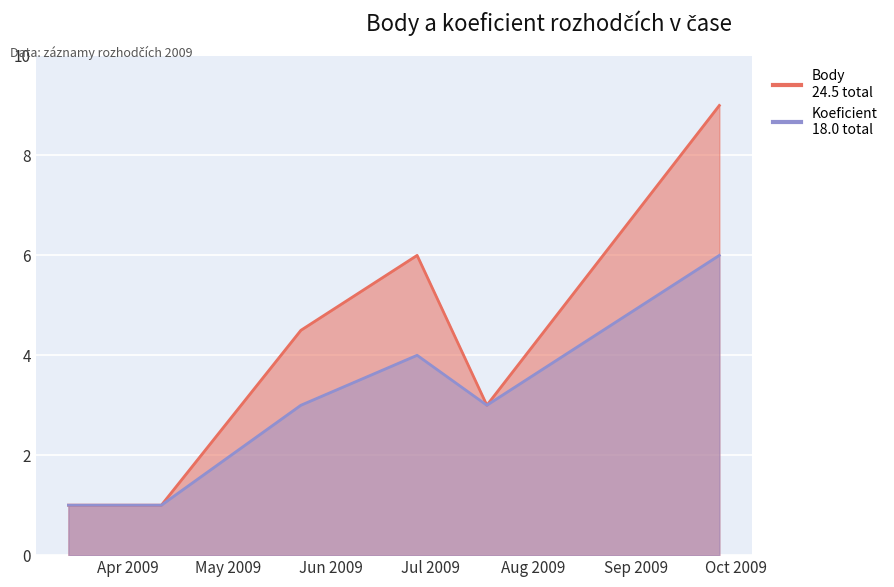

What is the total value across all series at 2009-04-11?

2.0